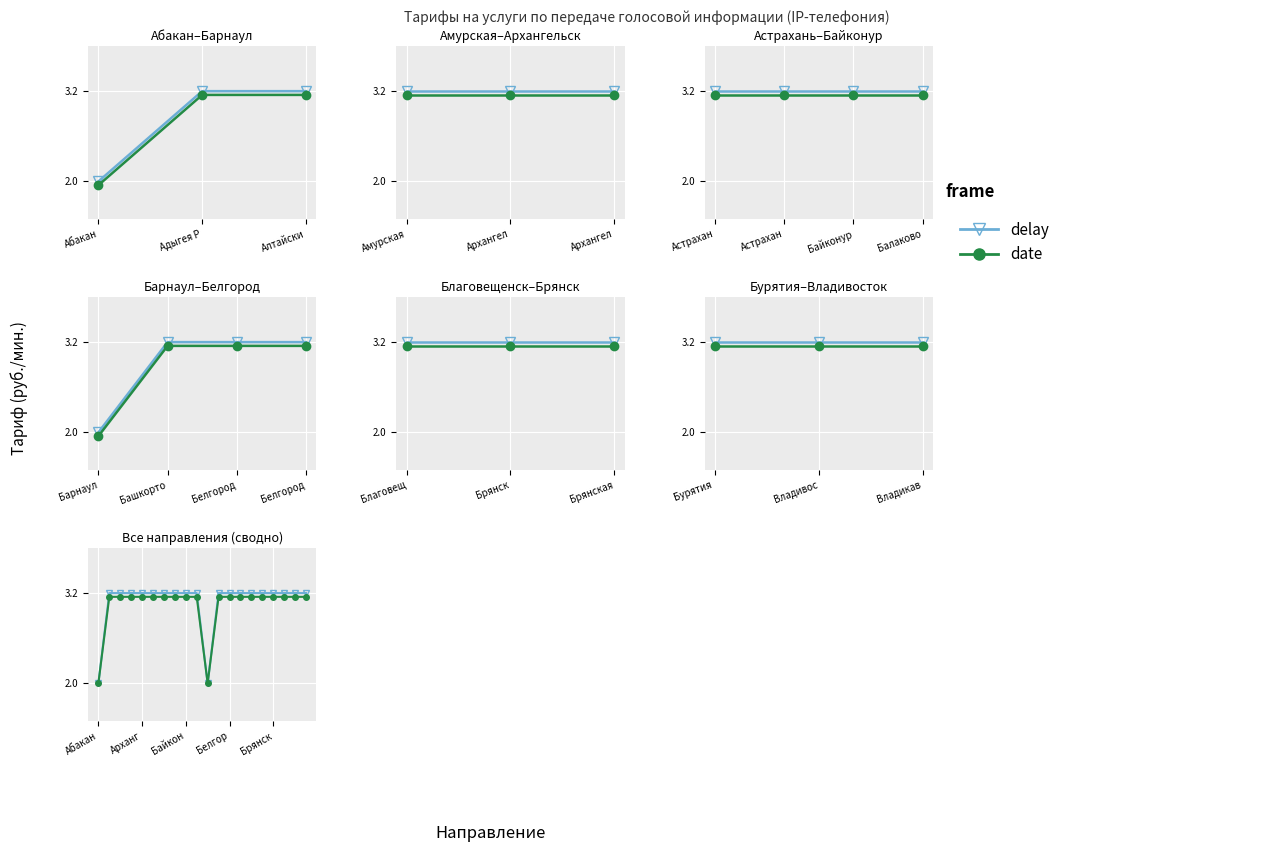

How many values in the date series are below 3?

2